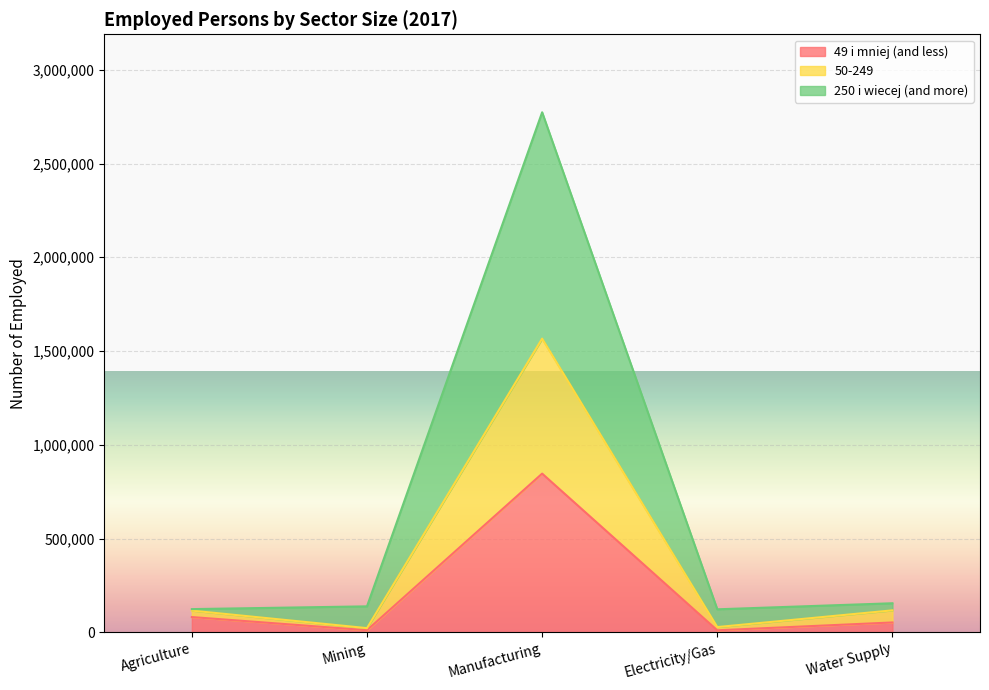

At which category is the sum across all series the highest?

Manufacturing